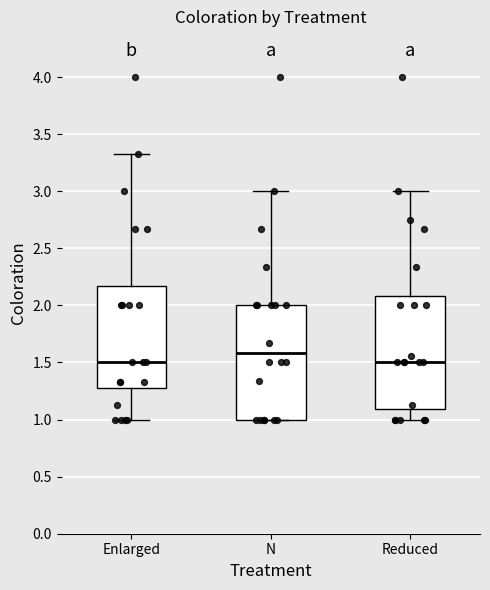

Reading left to right, read every box against the y-axis: the position of its median line, the range the box covers, and the ends of its whiskers. The values are not printed on the chart, so give them approximately, as read against the axis.

Enlarged: median 1.50, box 1.30 to 2.15, whiskers 1.00 to 3.35
N: median 1.60, box 1.00 to 2.00, whiskers 1.00 to 3.00
Reduced: median 1.50, box 1.10 to 2.10, whiskers 1.00 to 3.00